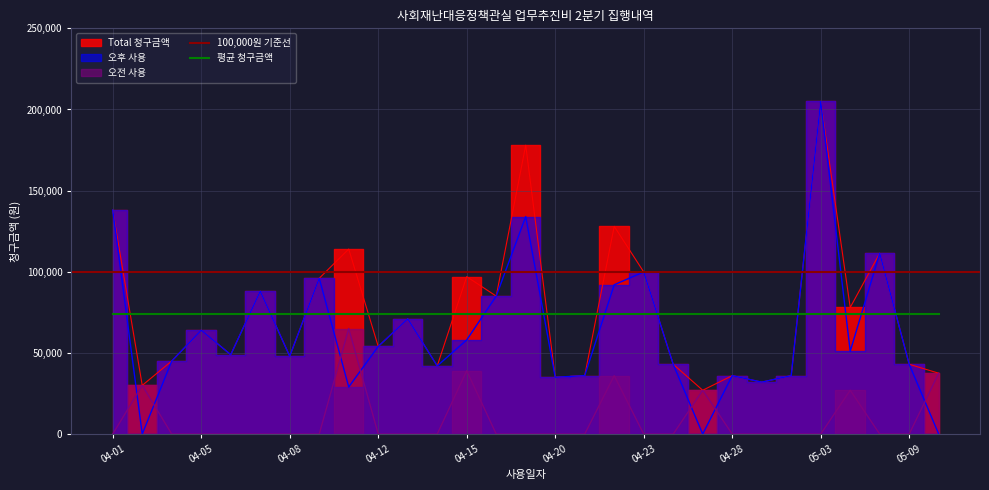

Reading left to right, list all the values displayed in this chart.

Total 청구금액: 138000	30000	45000	64000	48900	88000	48000	96000	114000	54000	71000	42000	97000	85000	178000	35000	36000	128000	99900	43000	27000	36000	32000	36000	205000	78000	111400	43000	37500
오전 사용: 0	30000	0	0	0	0	0	0	65000	0	0	0	39000	0	0	0	0	36000	0	0	27000	0	0	0	0	27000	0	0	37500
오후 사용: 138000	0	45000	64000	48900	88000	48000	96000	29000	54000	71000	42000	58000	85000	134000	35000	36000	92000	99900	43000	0	36000	32000	36000	205000	51000	111400	43000	0